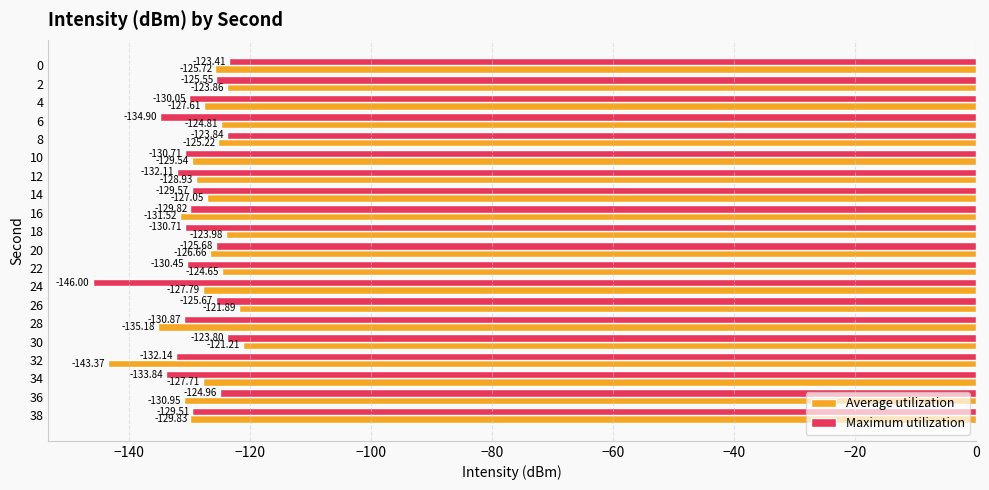

What is the total value across all series at 34?

-261.6